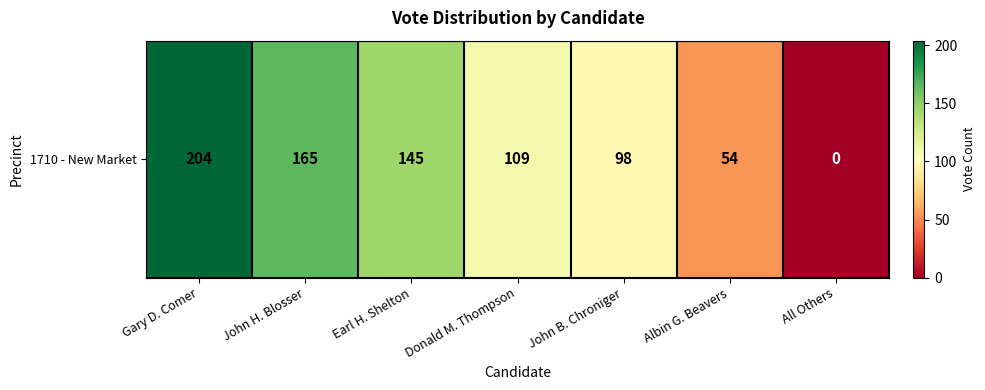

What is the greatest value displayed?

204